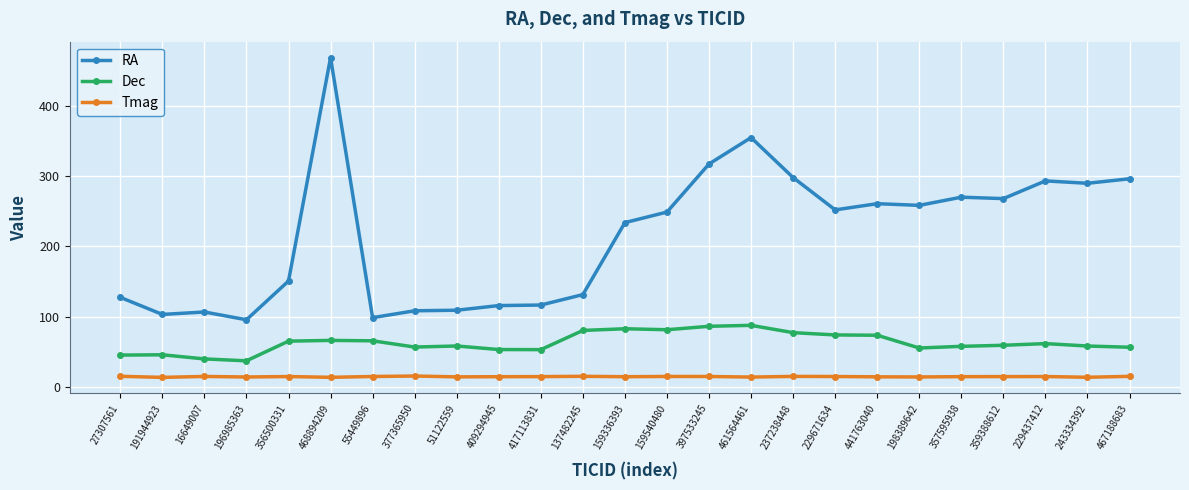

True or false: Dec has more than 1 interior local peaks.

True